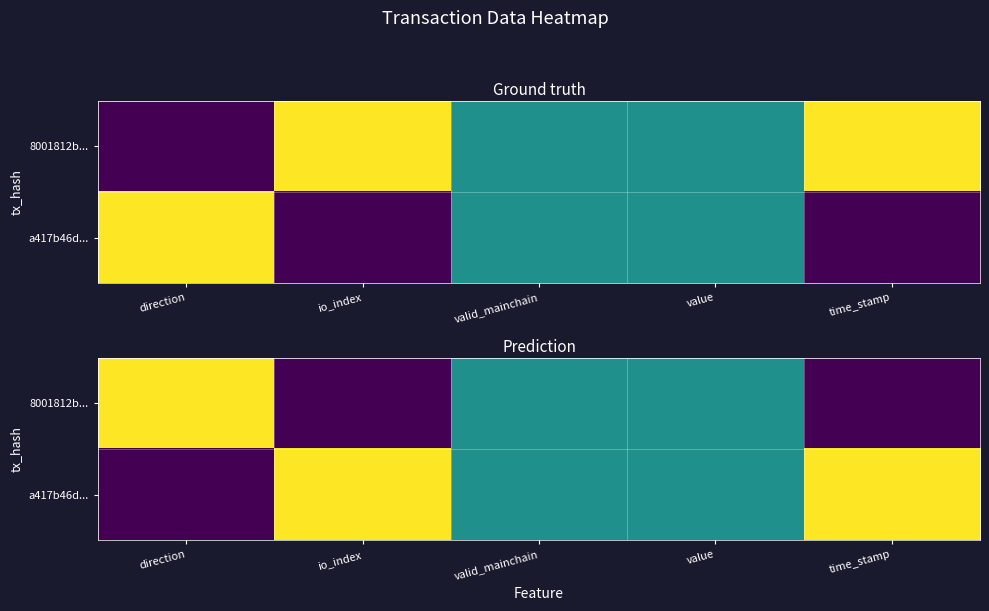

How many data points in a417b46d... are above 0?

4